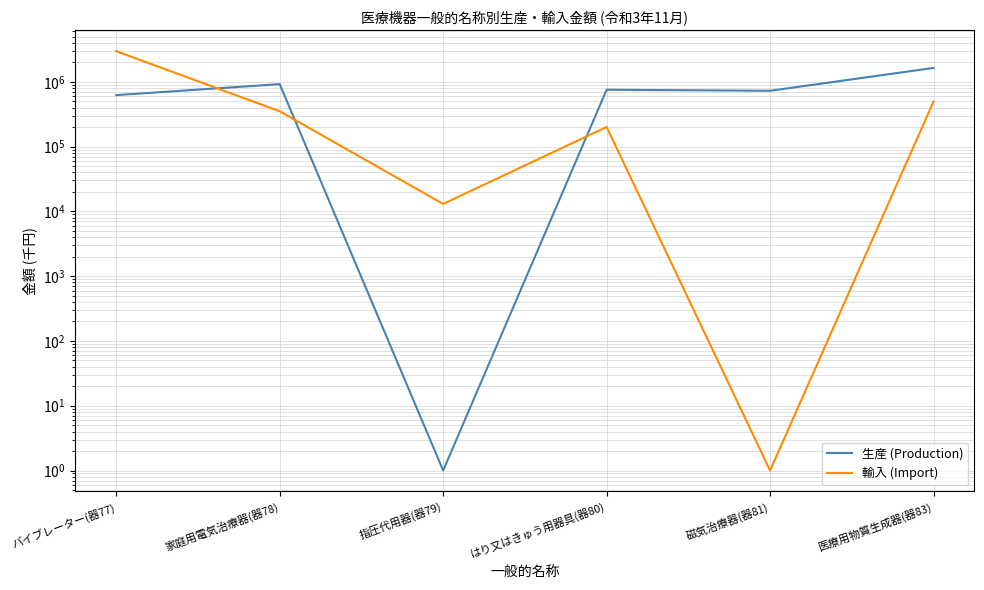

Reading left to right, list all the values displayed in this chart.

生産 (Production): バイブレーター(器77)=623421	家庭用電気治療器(器78)=920730	指圧代用器(器79)=1	はり又はきゅう用器具(器80)=754293	磁気治療器(器81)=727486	医療用物質生成器(器83)=1637171
輸入 (Import): バイブレーター(器77)=2970642	家庭用電気治療器(器78)=351103	指圧代用器(器79)=13035	はり又はきゅう用器具(器80)=200698	磁気治療器(器81)=1	医療用物質生成器(器83)=495400